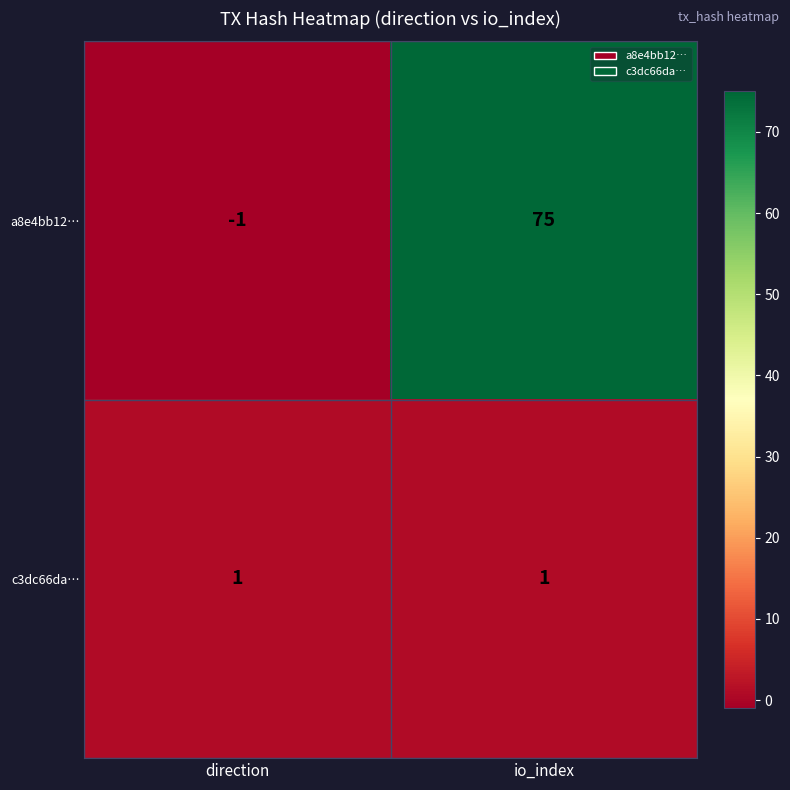

True or false: c3dc66da… has a value of 0 at direction.

False